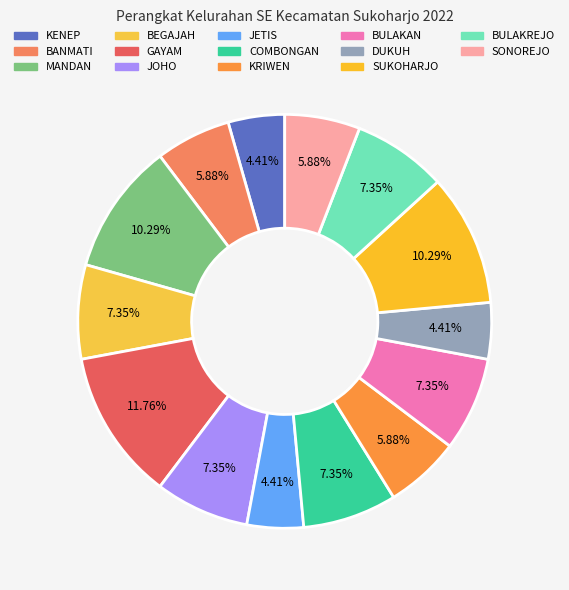

What is the total percentage of BULAKREJO and SUKOHARJO?

17.6%